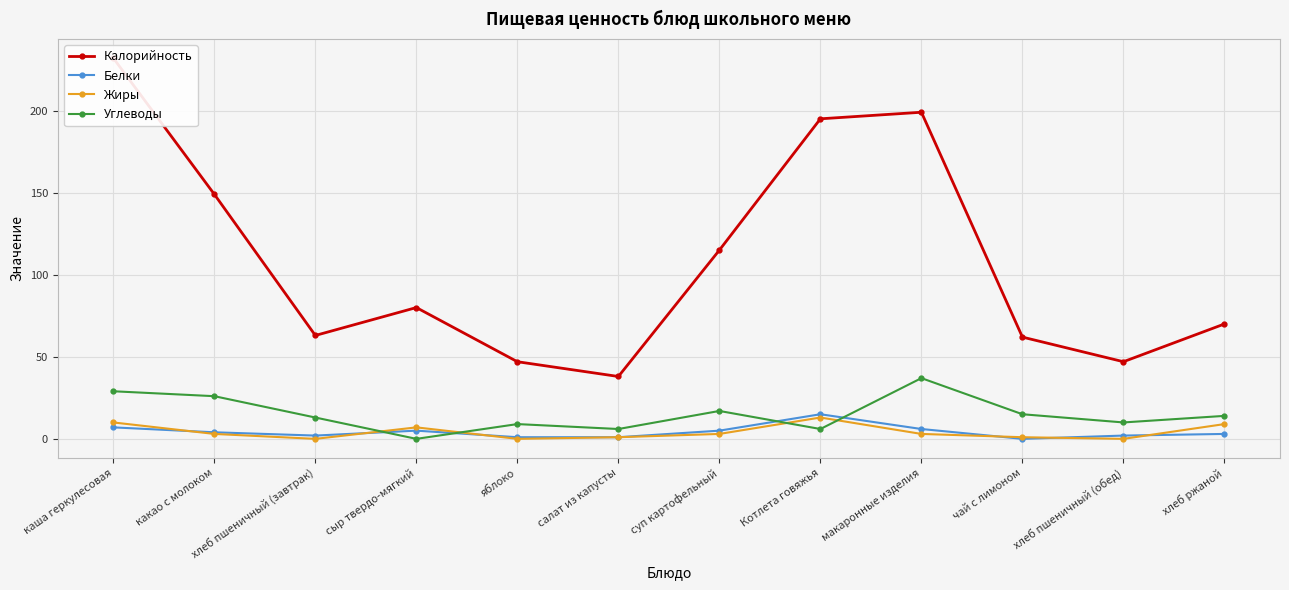

How many values in the Жиры series are below 3?

5